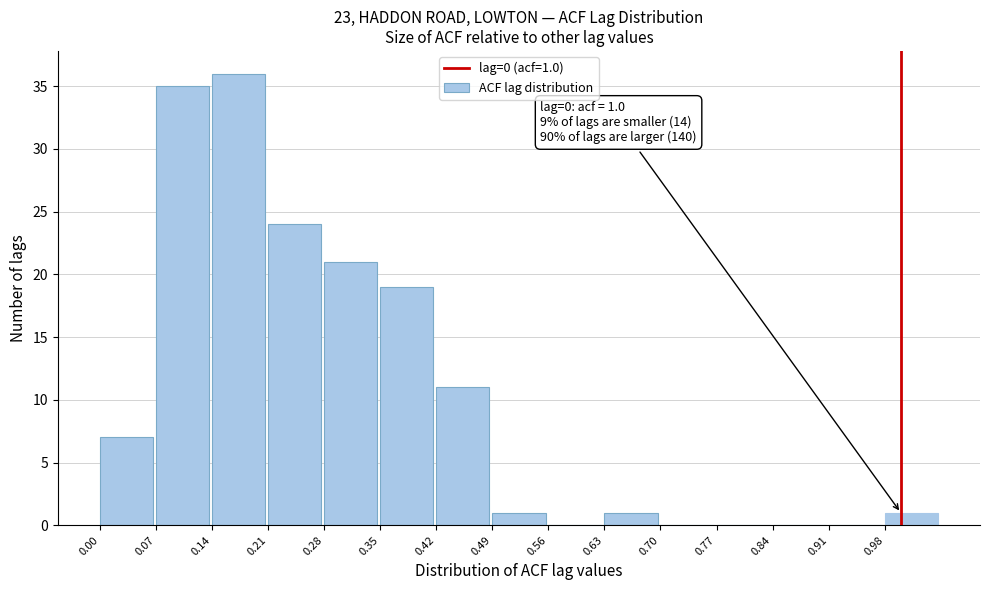

Over which range of the x-axis is the bar tallest?

0.14 to 0.21